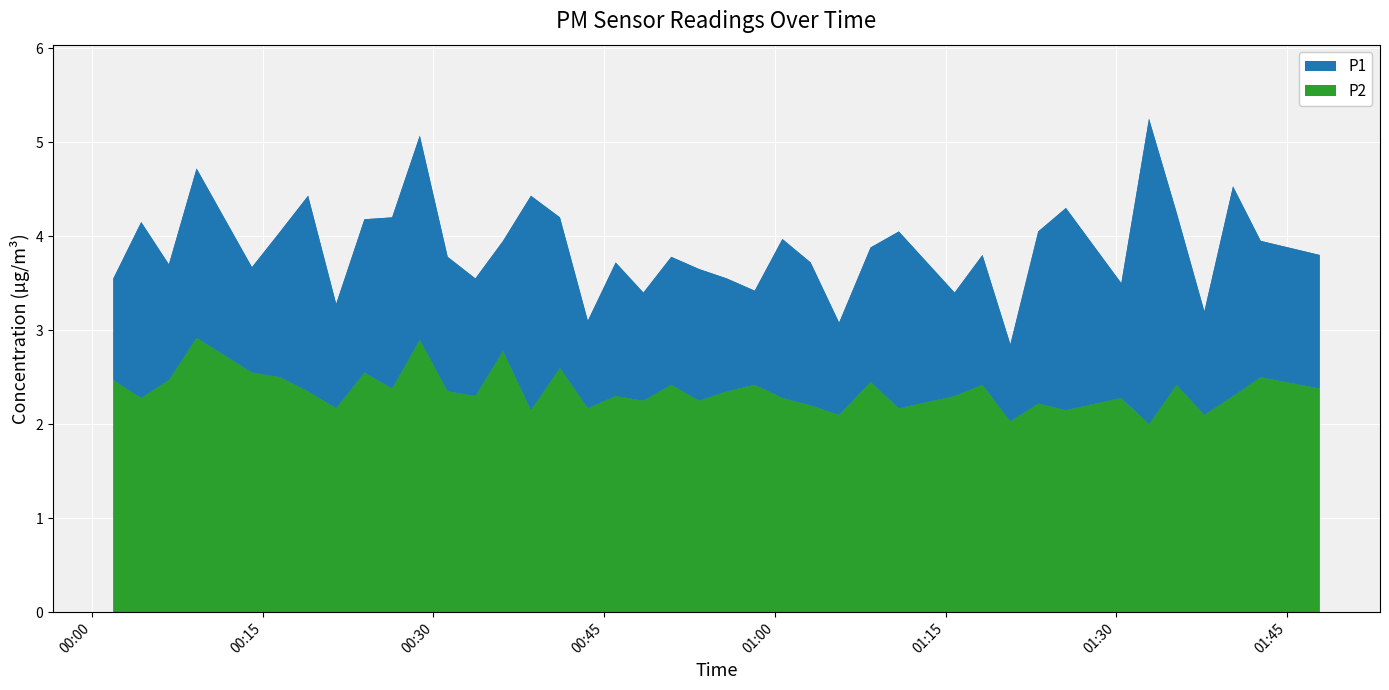

What is the spread (max minus min) of values at 2023-03-21T01:08:25?

1.4